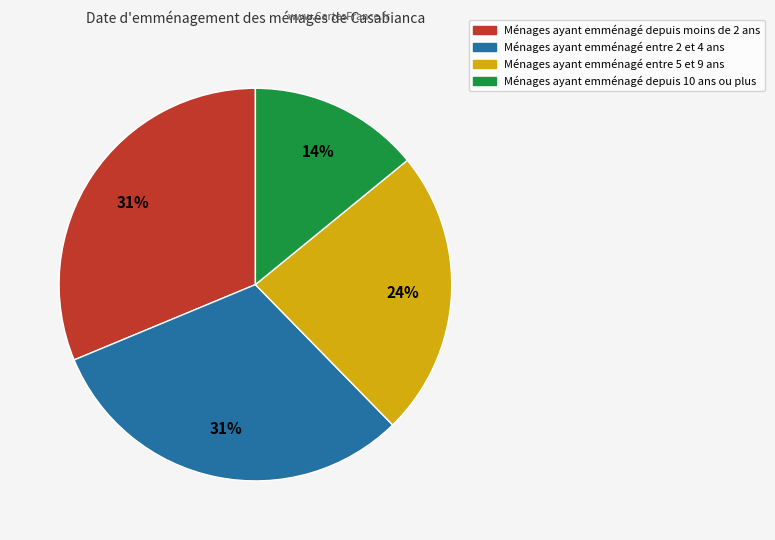

Is there a majority slice in this chart?

No